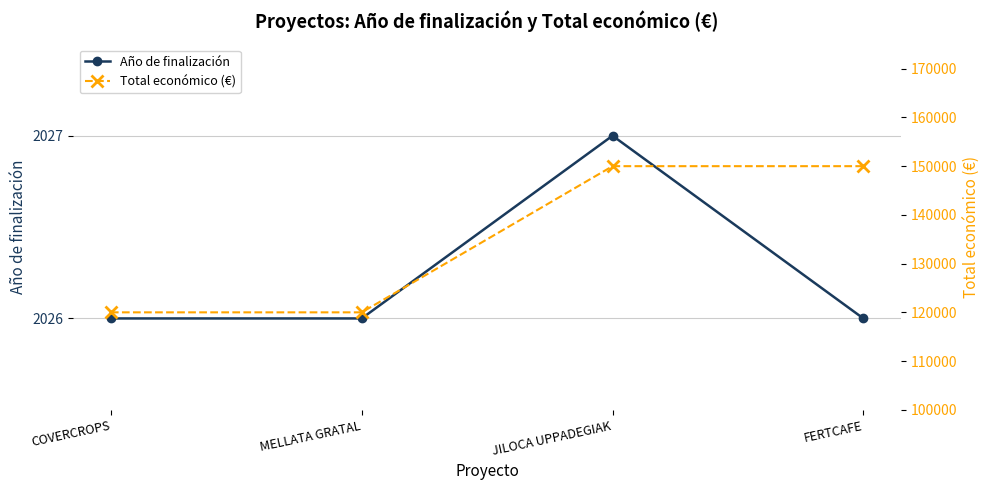

The value of Año de finalización at JILOCA UPPADEGIAK is 2027. True or false?

True